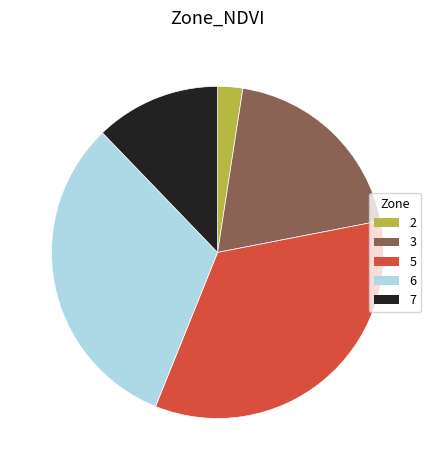

How many segments does this pie chart have?

5